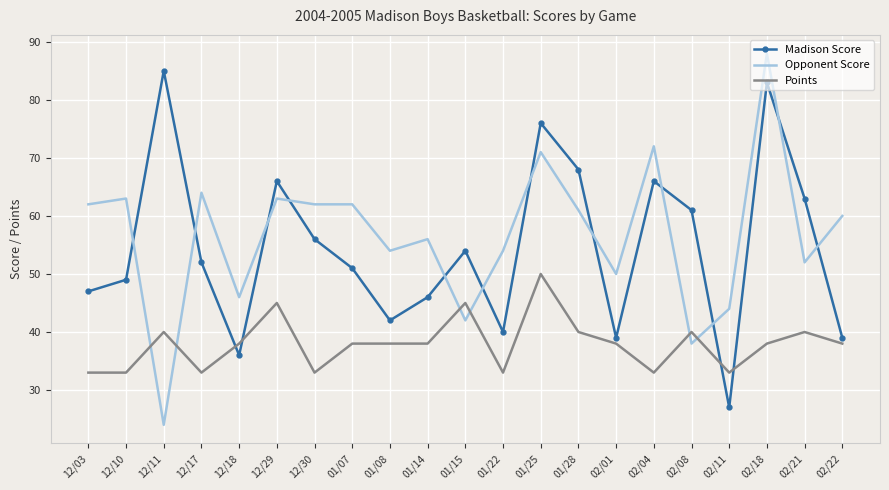

Rank the series by their maximum value, from lowest to highest.

Points, Madison Score, Opponent Score